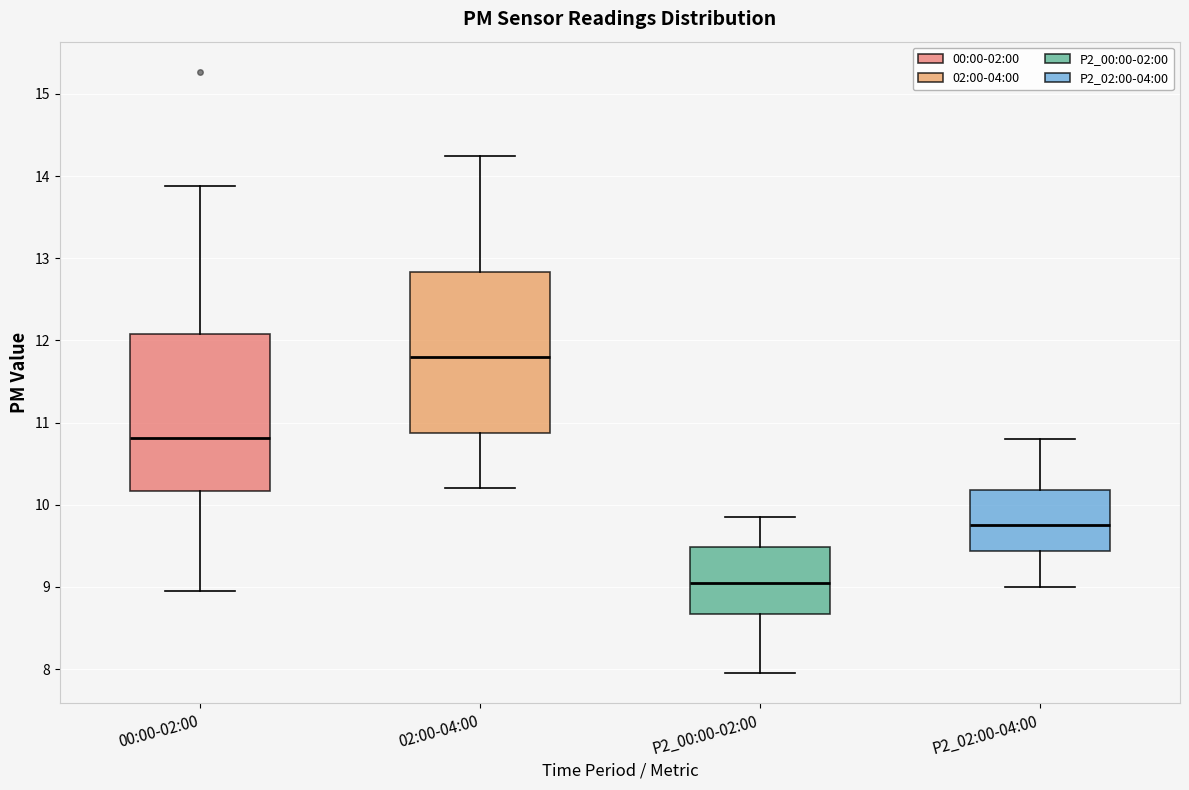

Which box's median line is the lowest?

P2_00:00-02:00